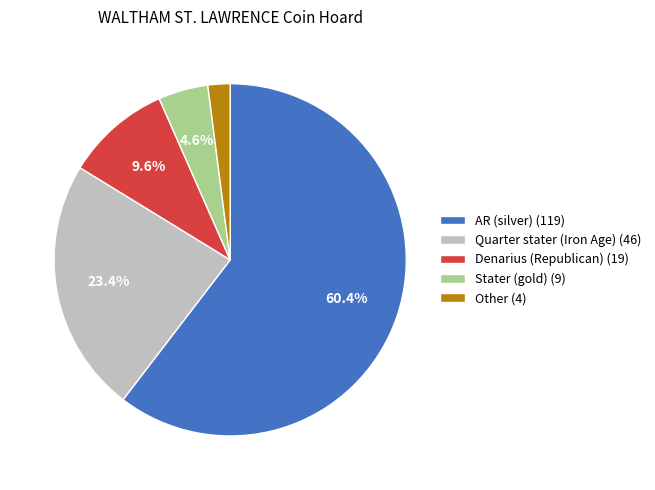

Rank the categories by value from highest to lowest.

AR (silver) (119), Quarter stater (Iron Age) (46), Denarius (Republican) (19), Stater (gold) (9), Other (4)